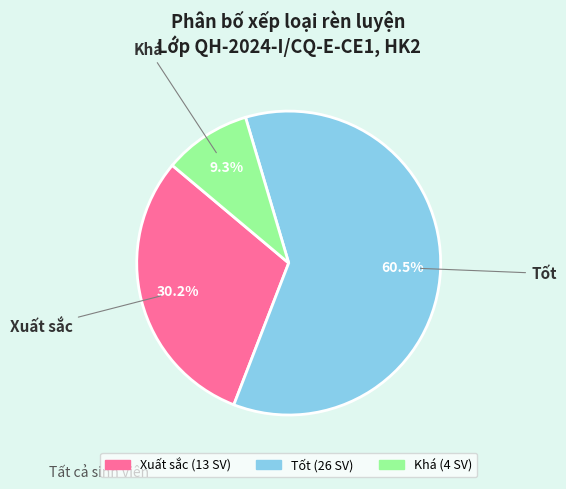

What percentage is the Khá slice, to the nearest percent?

9%